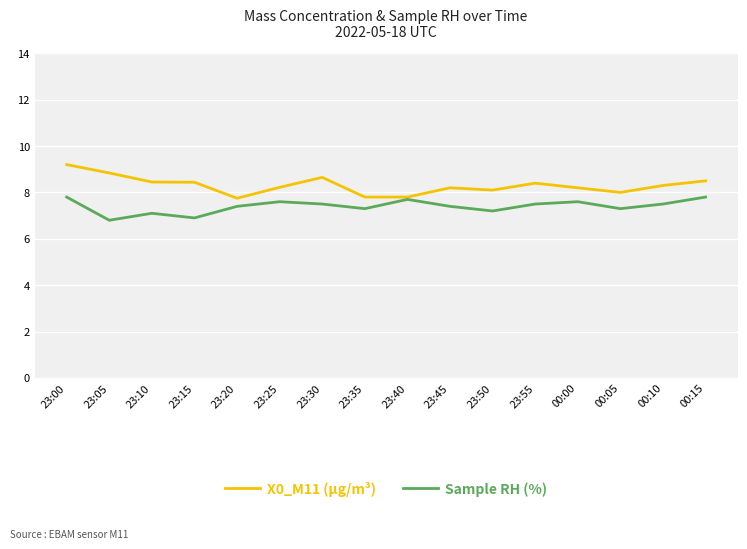

True or false: X0_M11 (μg/m³) has a value of 8.2 at 23:25.

True